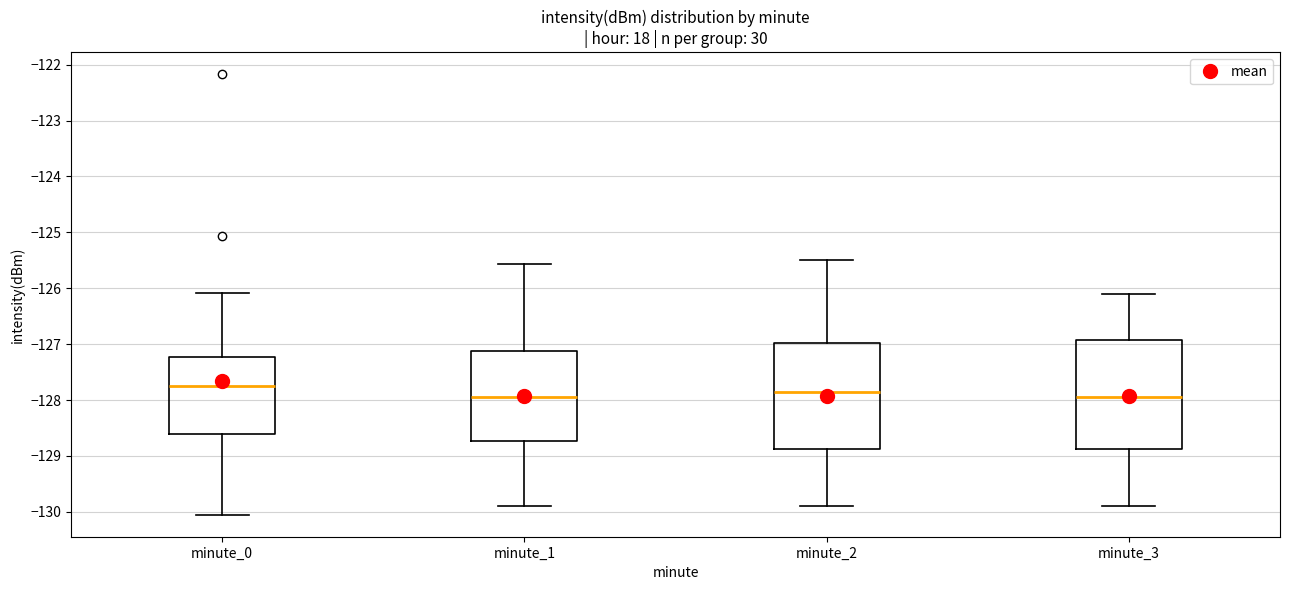

Reading left to right, read every box against the y-axis: the position of its median line, the range the box covers, and the ends of its whiskers. The values are not printed on the chart, so give them approximately, as read against the axis.

minute_0: median -127.7, box -128.6 to -127.2, whiskers -130.1 to -126.1
minute_1: median -127.9, box -128.7 to -127.1, whiskers -129.9 to -125.6
minute_2: median -127.8, box -128.9 to -127.0, whiskers -129.9 to -125.5
minute_3: median -127.9, box -128.9 to -126.9, whiskers -129.9 to -126.1